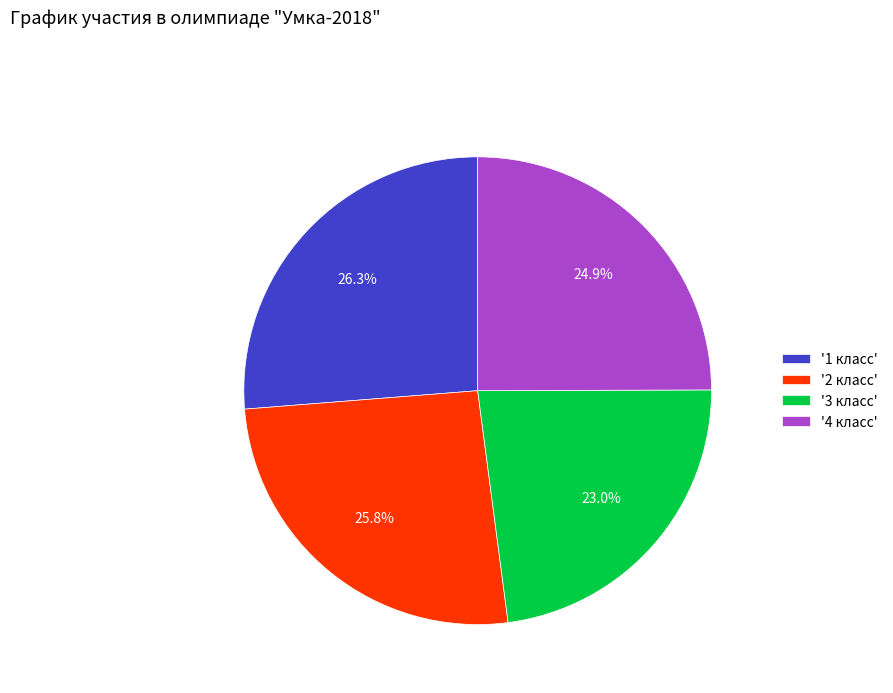

Do '1 класс' and '3 класс' together represent more than half of the pie?

No